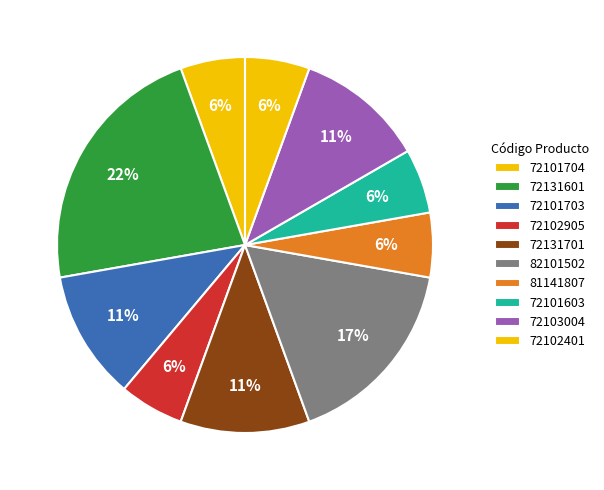

Count the number of slices in the pie.

10